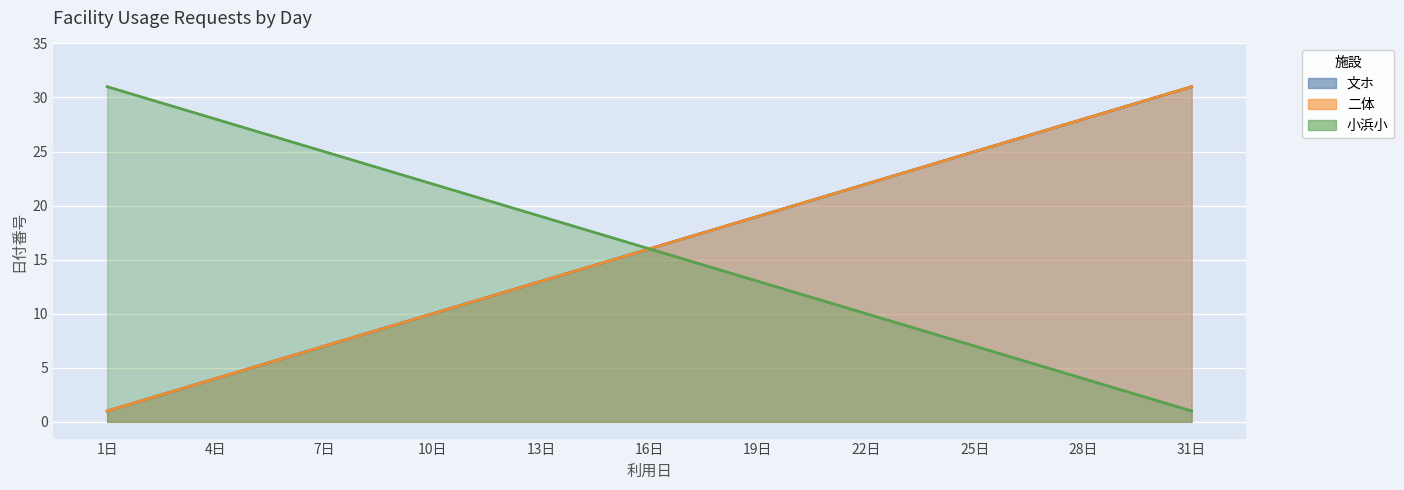

Which series has the largest total across all categories?

文ホ